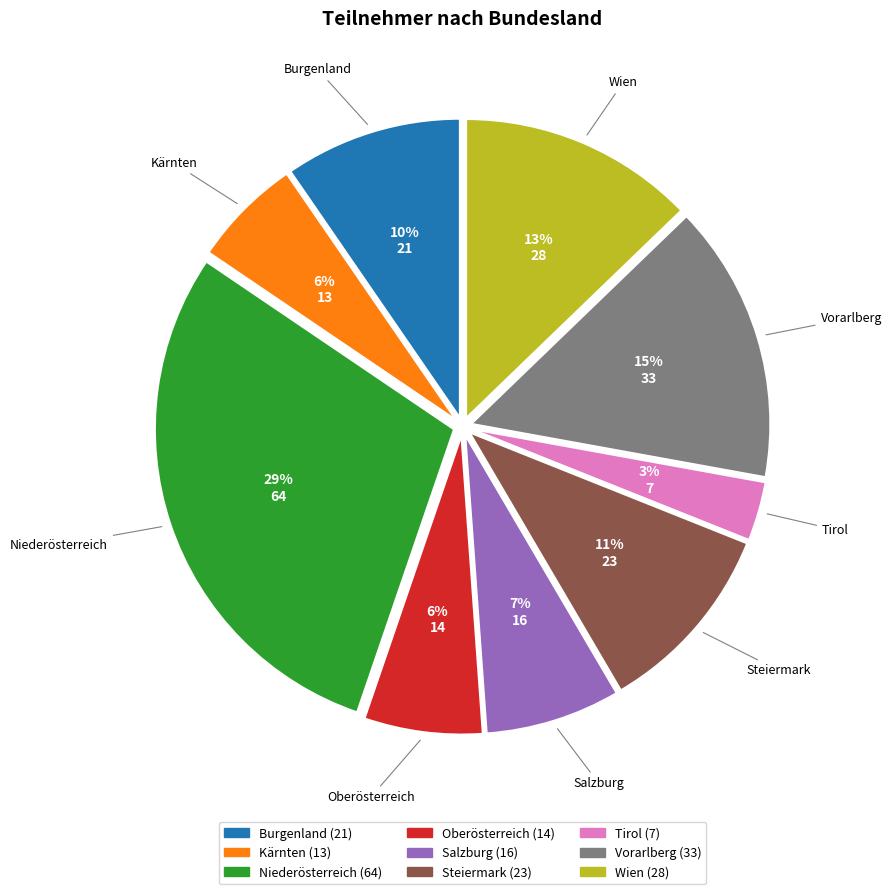

Do Burgenland and Kärnten together represent more than half of the pie?

No